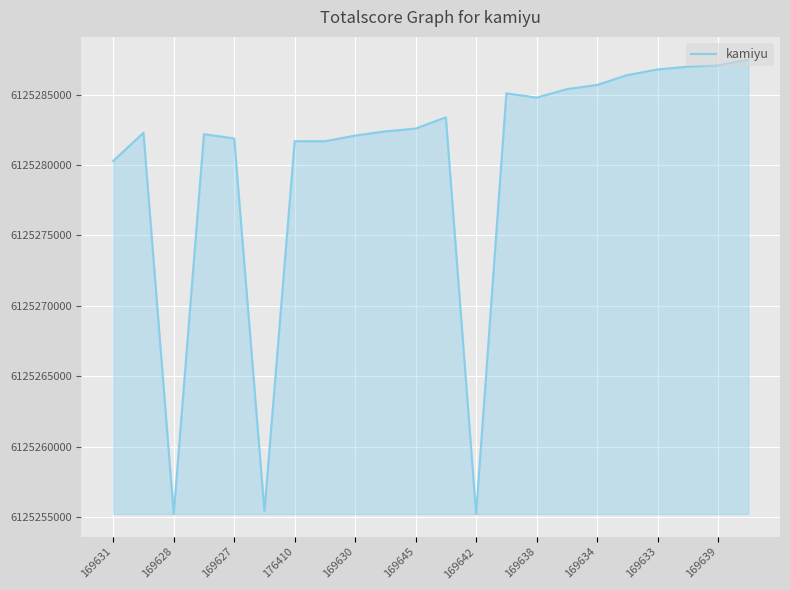

What is the greatest value displayed?

6125287501